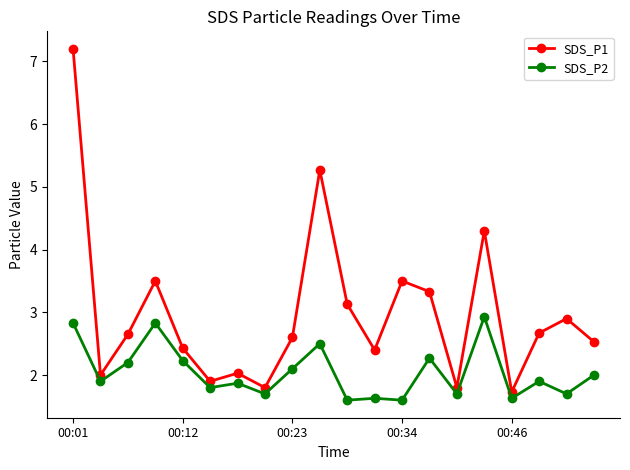

How many distinct data groups are displayed?

2